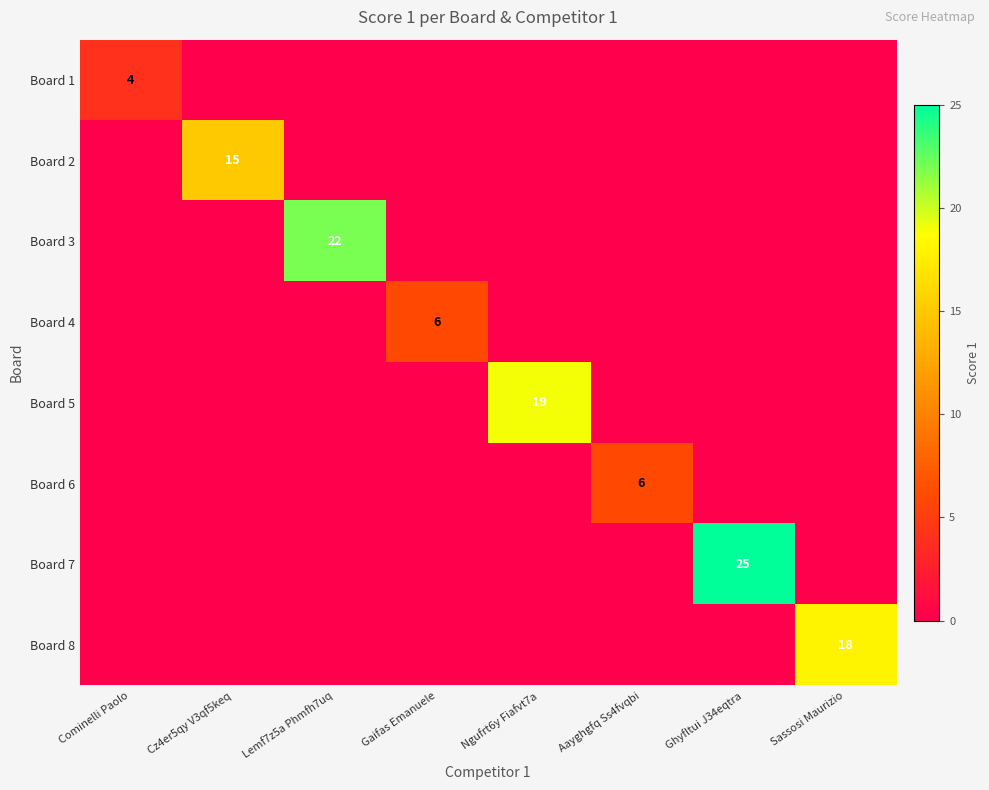

What is the total value across all series at Ghyfltui J34eqtra?

25